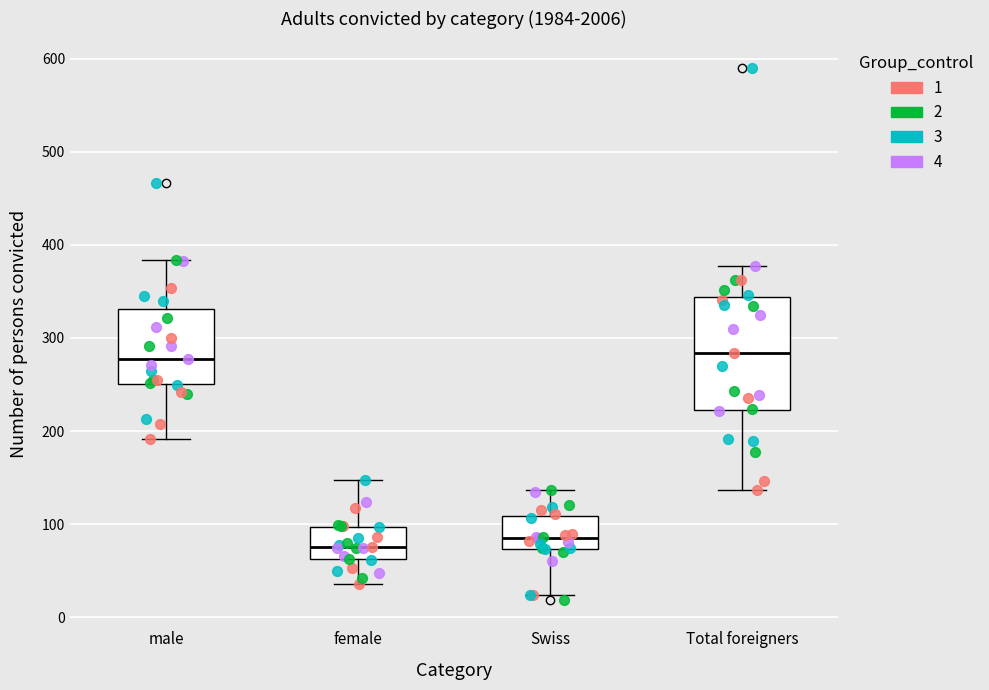

Reading left to right, read every box against the y-axis: the position of its median line, the range the box covers, and the ends of its whiskers. The values are not printed on the chart, so give them approximately, as read against the axis.

male: median 280, box 250 to 330, whiskers 190 to 380
female: median 80, box 60 to 100, whiskers 40 to 150
Swiss: median 90, box 70 to 110, whiskers 20 to 140
Total foreigners: median 280, box 220 to 340, whiskers 140 to 380